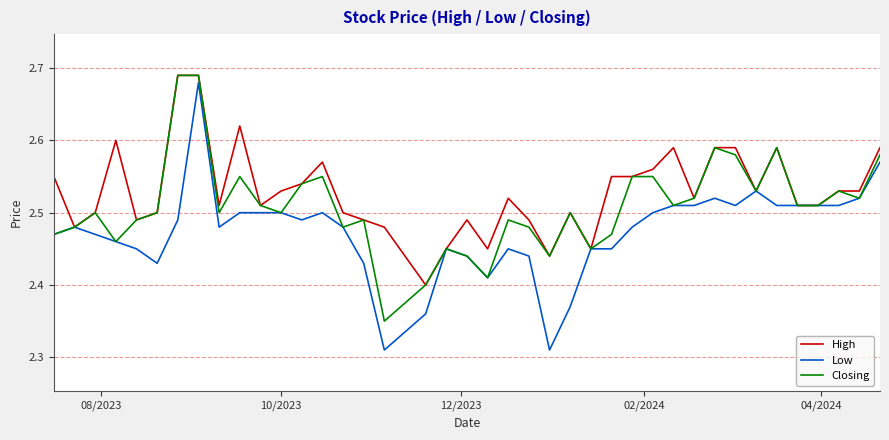

What is the sum of all High values?

101.2